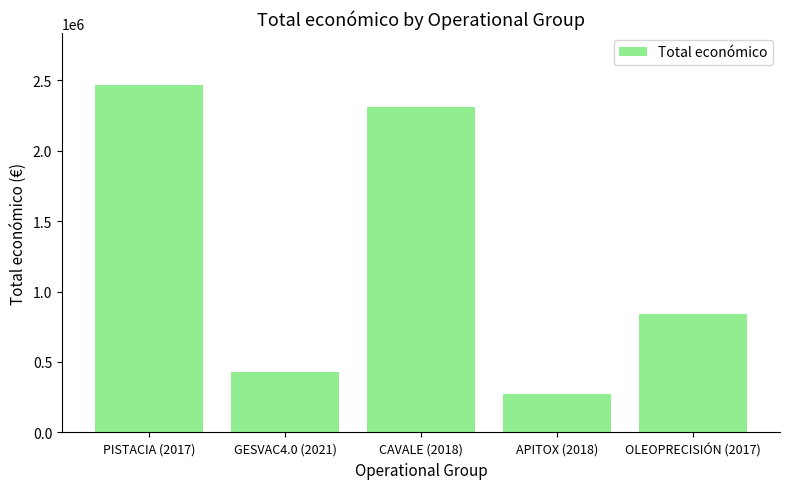

What is the difference between the second highest and minimum values?

2038474